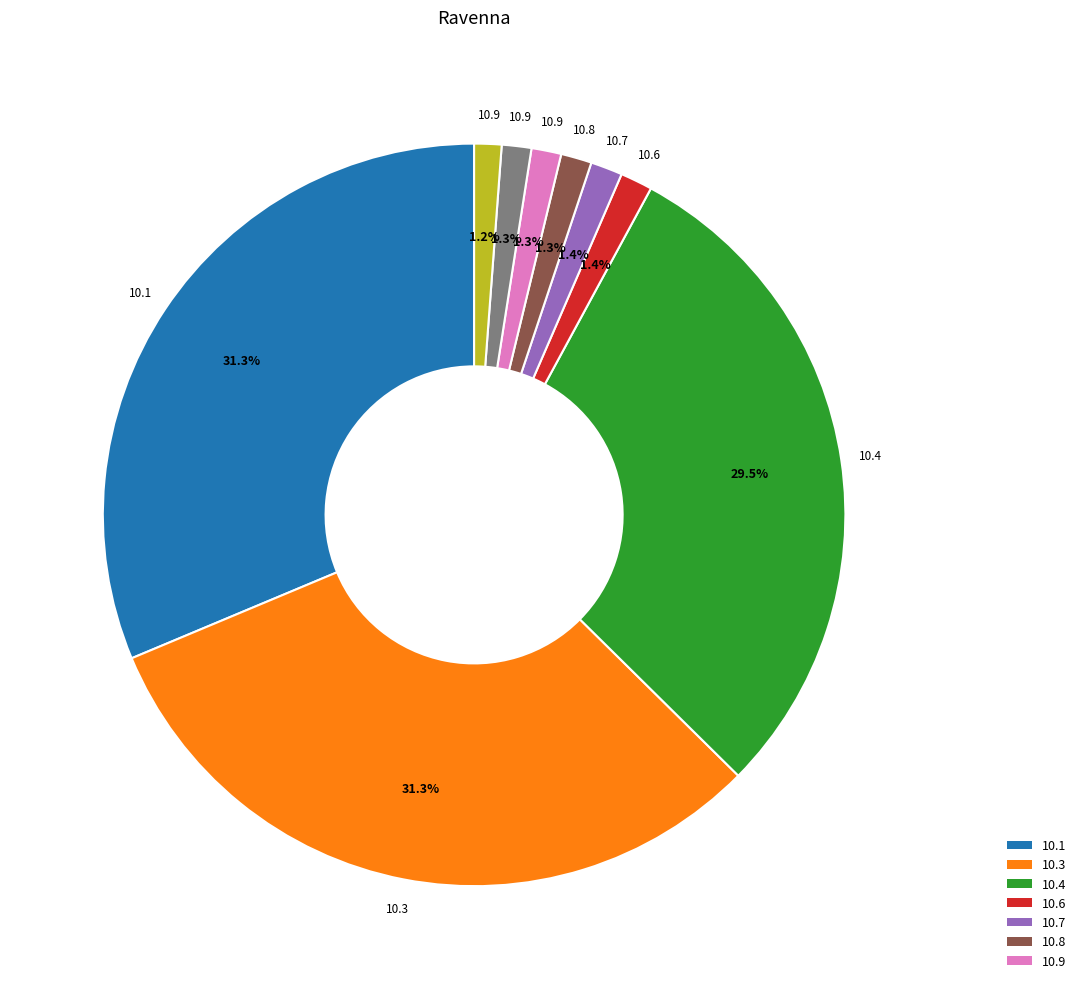

Is there a majority slice in this chart?

No